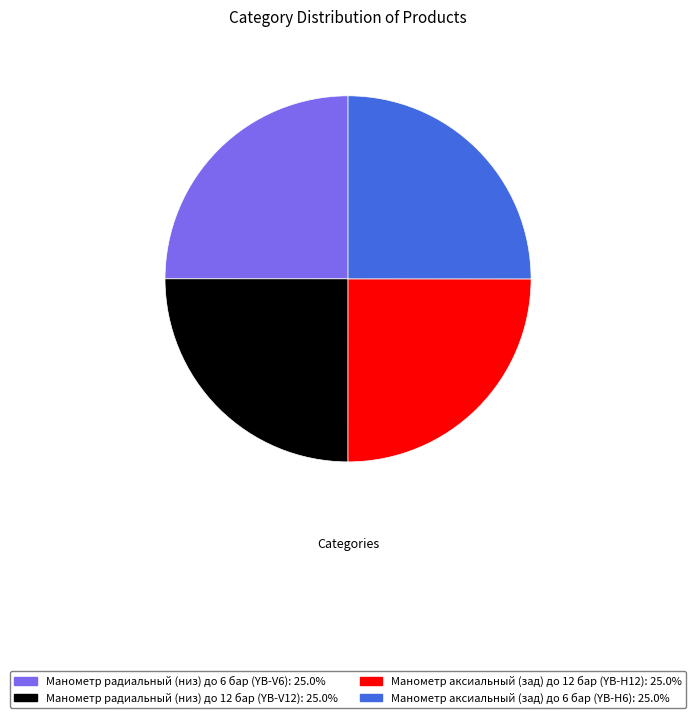

Does Манометр аксиальный (зад) до 6 бар (YB-H6) account for over 50% of the chart?

No